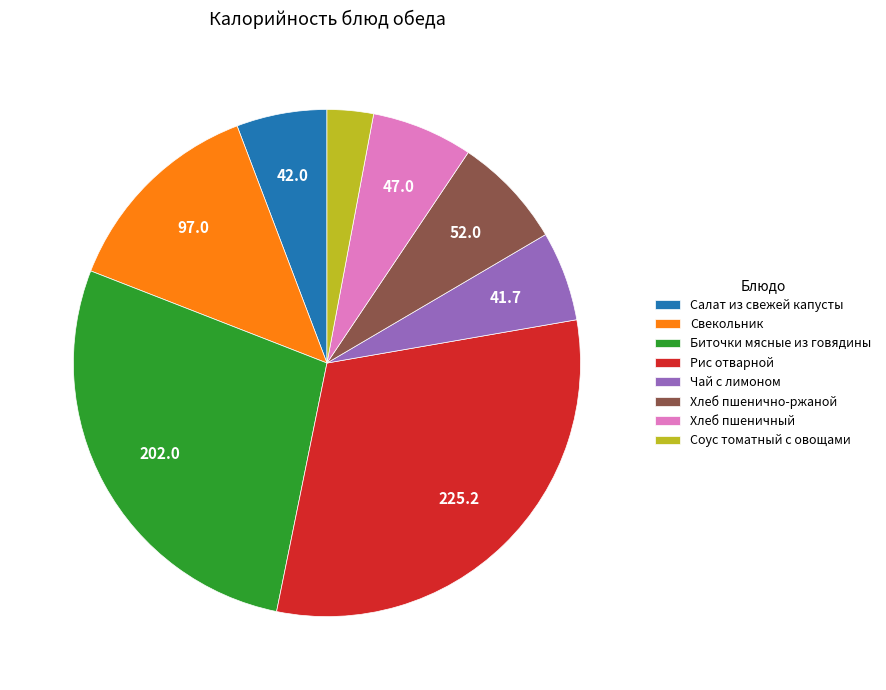

The Соус томатный с овощами slice represents 12% of the pie. True or false?

False